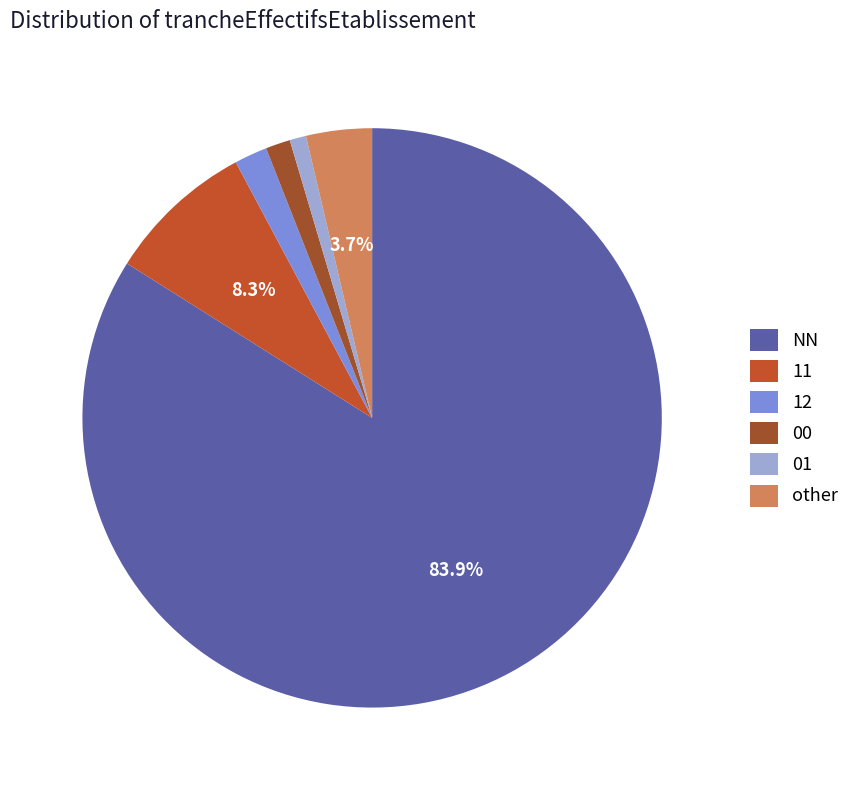

Which slice is the smallest?

01